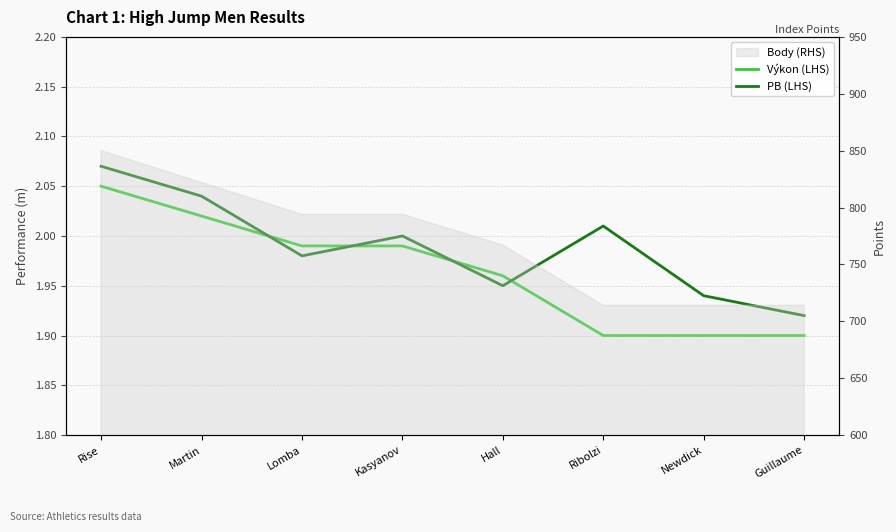

What position from the right is Lomba?

6